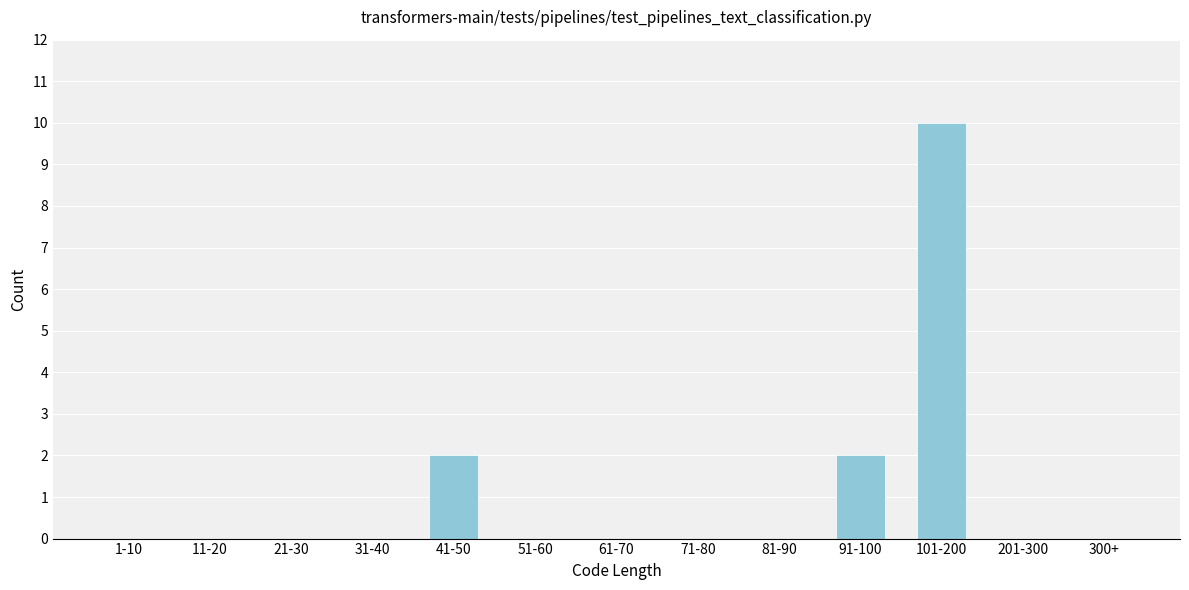

Reading left to right, transcribe all the data shown in this chart.

1-10=0	11-20=0	21-30=0	31-40=0	41-50=2	51-60=0	61-70=0	71-80=0	81-90=0	91-100=2	101-200=10	201-300=0	300+=0